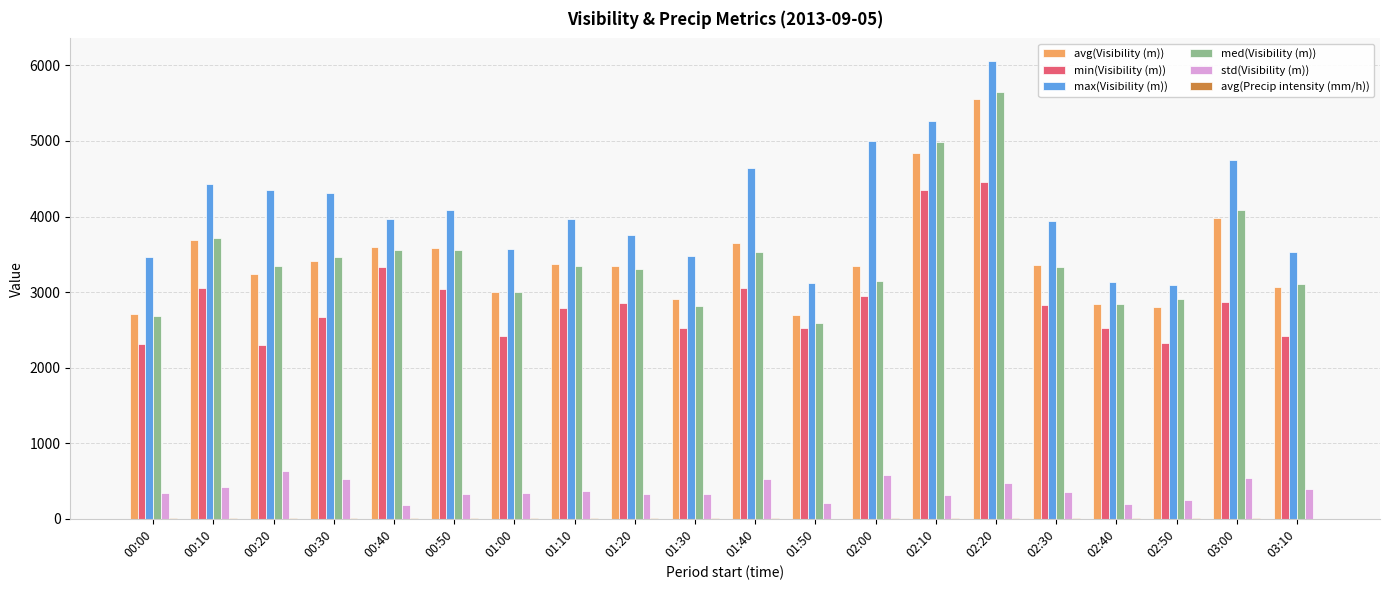

What is the sum of all max(Visibility (m)) values?

81911.0